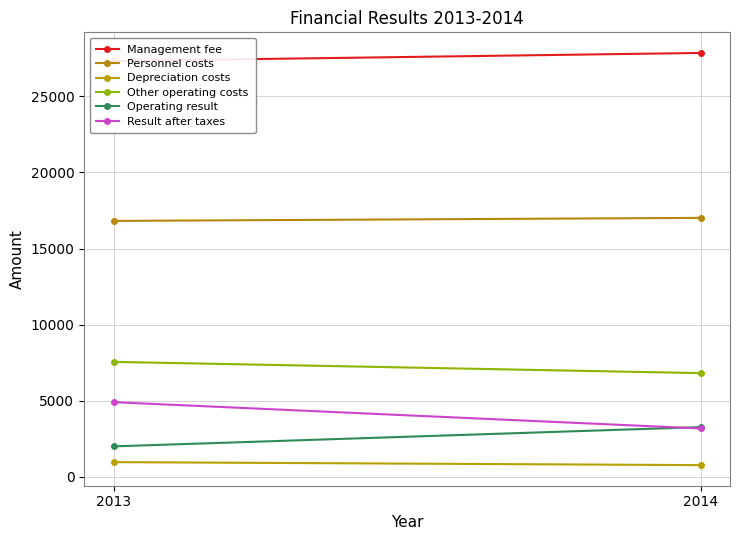

What is the value of the Management fee point at the 1st from the left?

27324.0